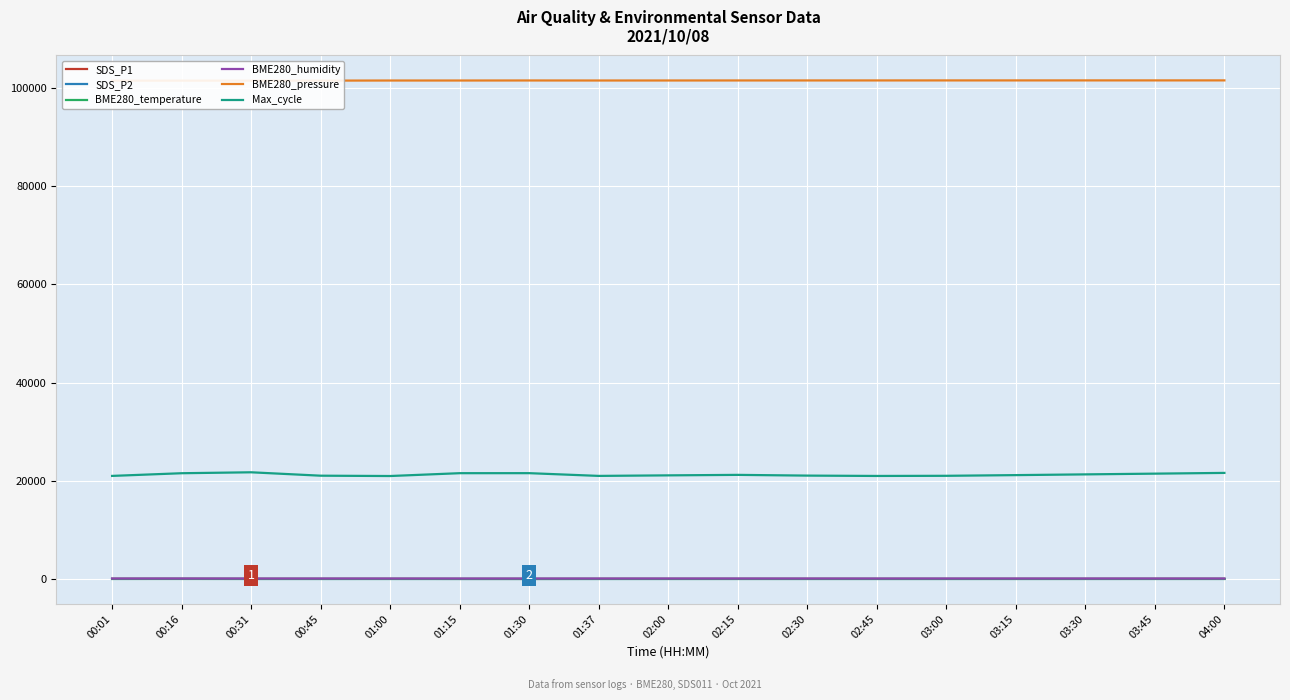

The BME280_temperature series shows 9.9 at 01:30. True or false?

False